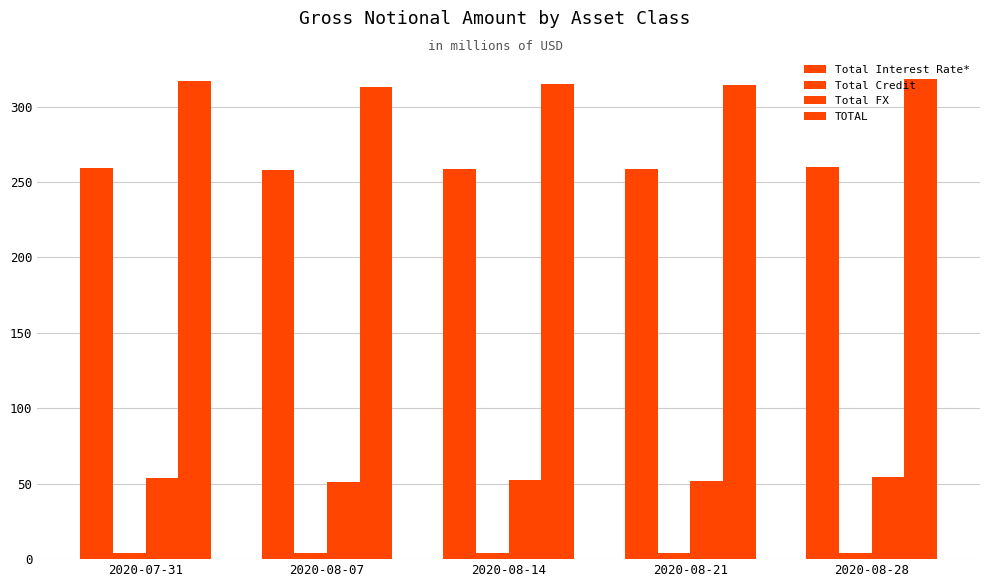

Reading left to right, list all the values displayed in this chart.

Total Interest Rate*: 2020-07-31=259.1	2020-08-07=258.0	2020-08-14=258.6	2020-08-21=258.6	2020-08-28=259.7
Total Credit: 2020-07-31=4.1	2020-08-07=4.1	2020-08-14=4.1	2020-08-21=4.0	2020-08-28=4.0
Total FX: 2020-07-31=53.6	2020-08-07=51.0	2020-08-14=52.2	2020-08-21=51.5	2020-08-28=54.5
TOTAL: 2020-07-31=316.8	2020-08-07=313.2	2020-08-14=314.9	2020-08-21=314.1	2020-08-28=318.3